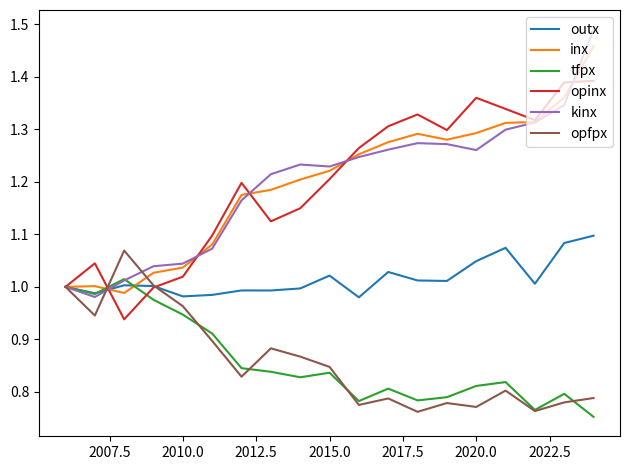

Is this an area chart (filled region under the line)?

No